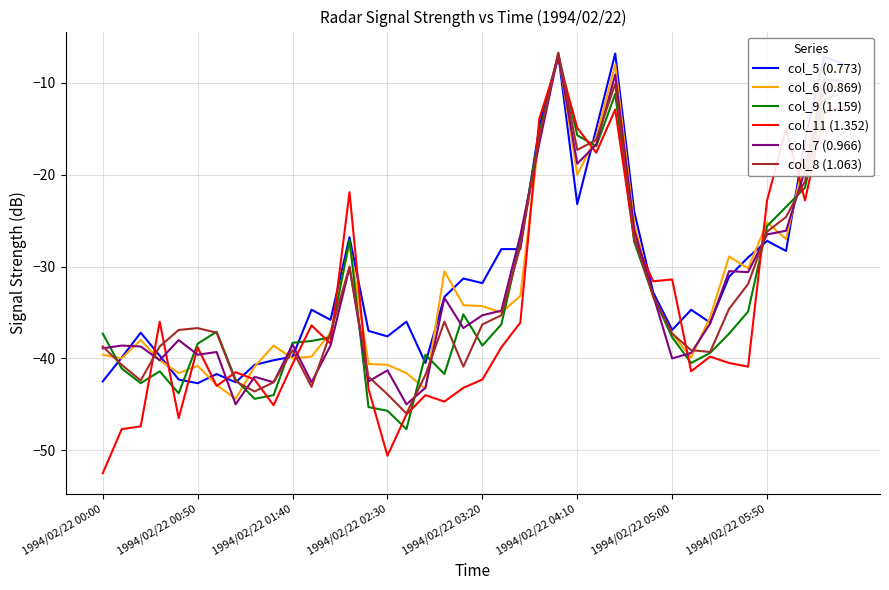

What is the maximum value for col_8 (1.063)?

-6.7